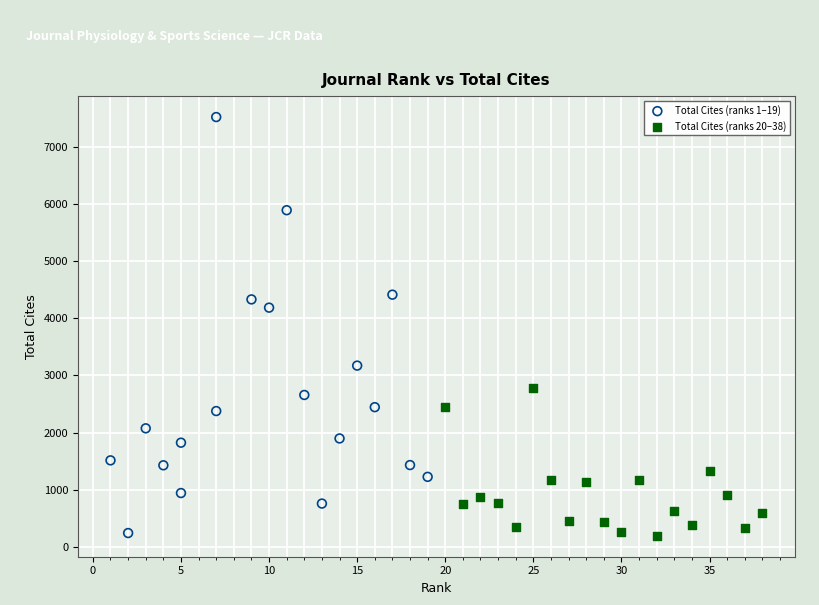

Which series has the widest spread of Y values?

Total Cites (ranks 1–19)